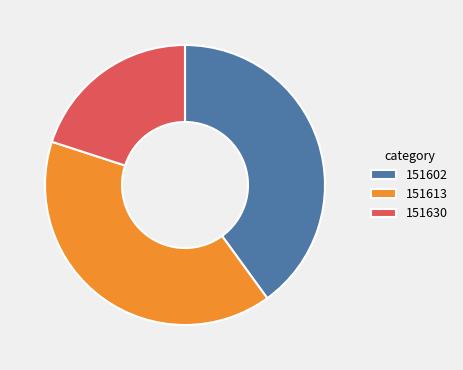

Is it true that 151613 is 40% of the pie?

True